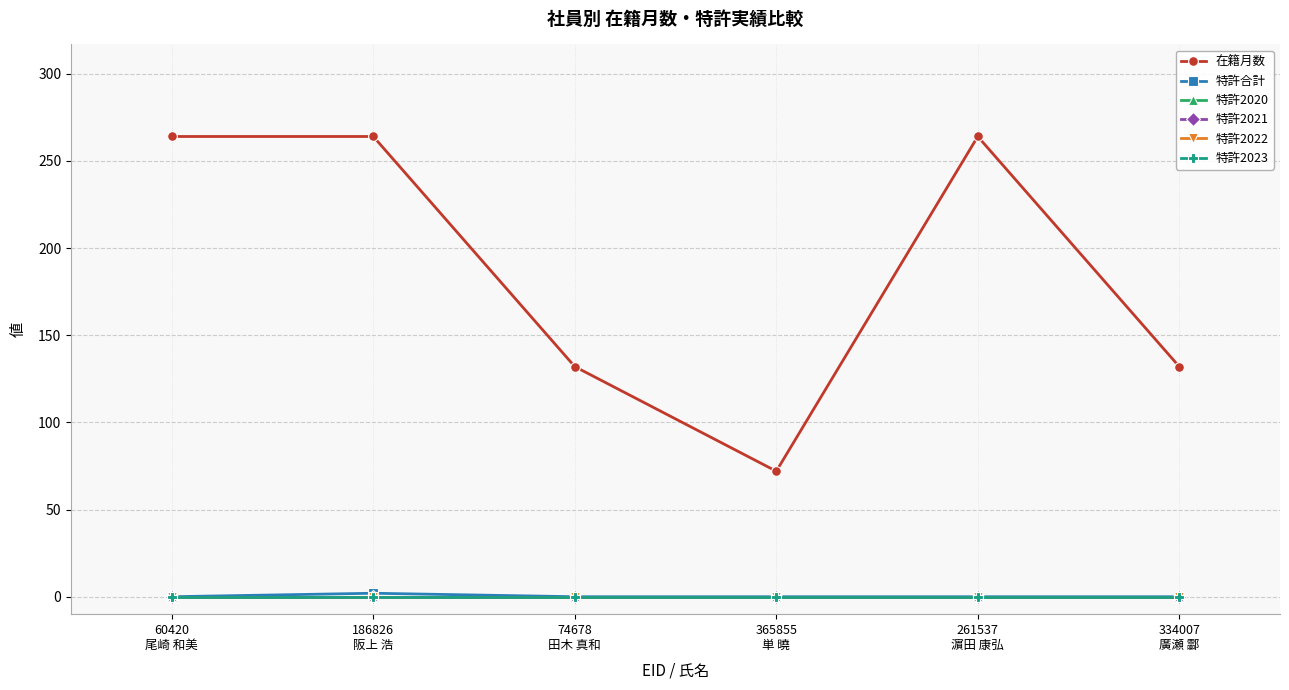

Which series has the largest total across all categories?

在籍月数